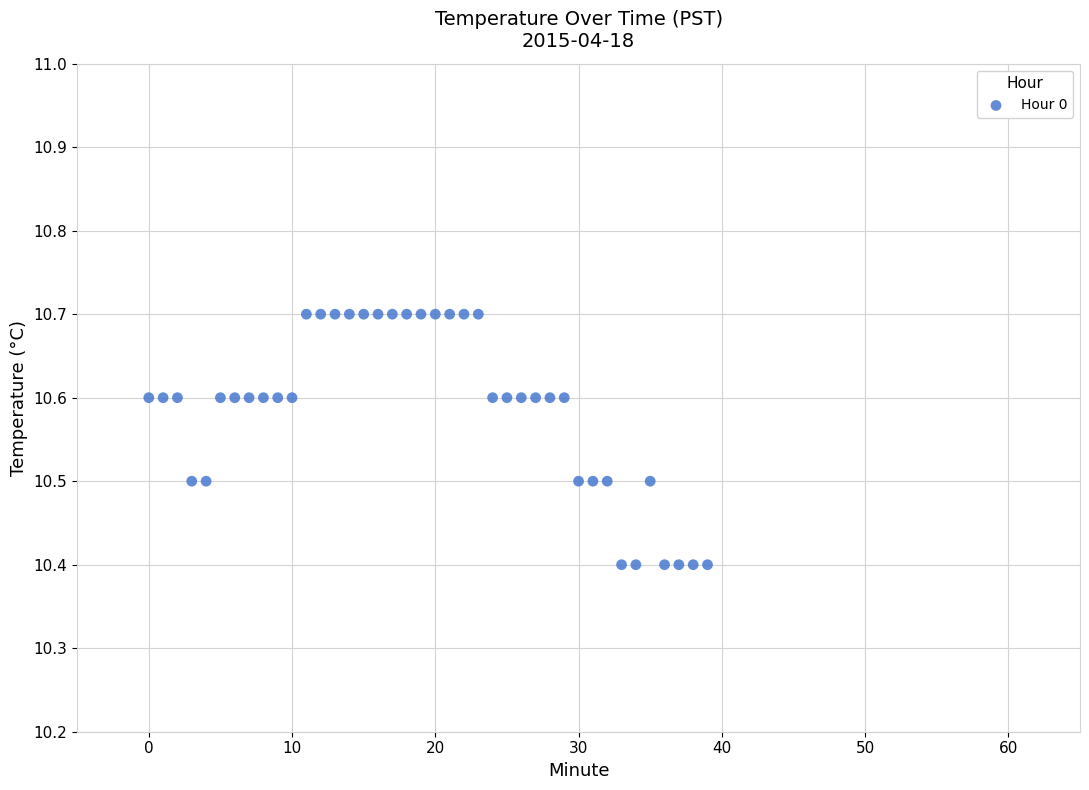

What is the range of Y values (max minus min)?

0.3